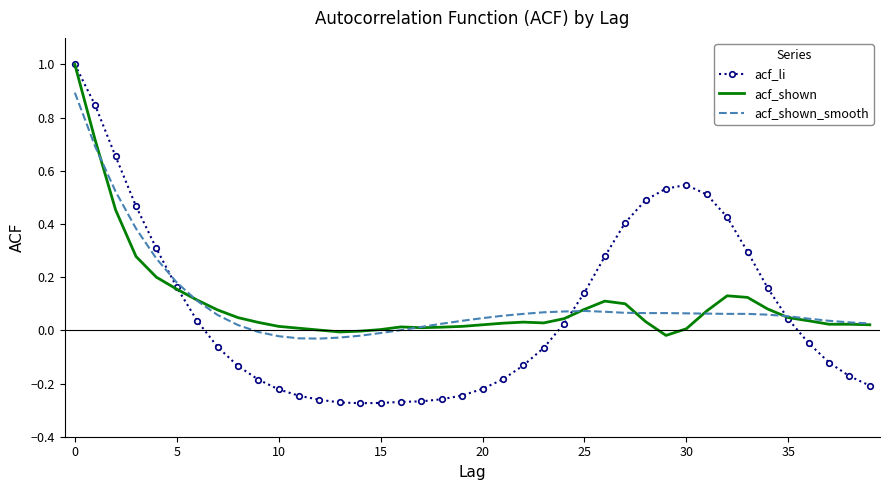

What is the maximum value for acf_li?

1.0